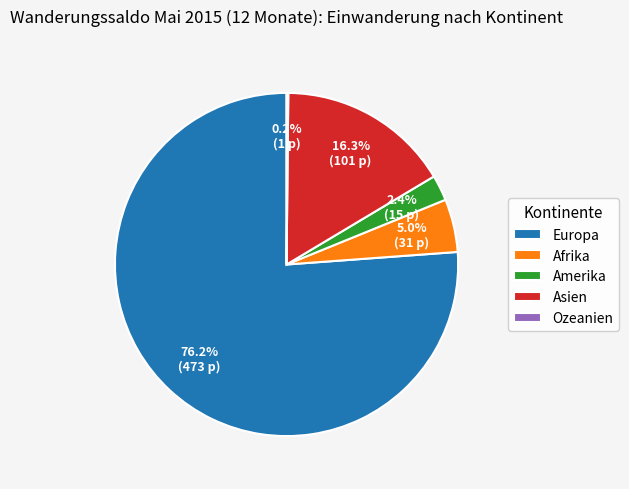

What percentage do Afrika and Amerika together represent?

7.4%